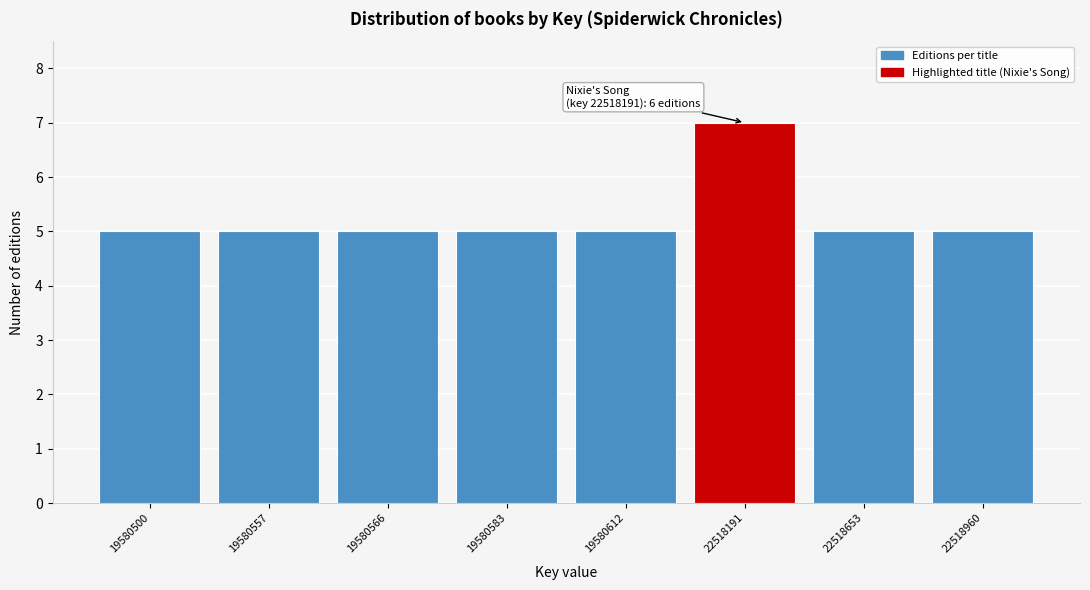

Reading left to right, what are all the values shown in this chart?

5	5	5	5	5	7	5	5